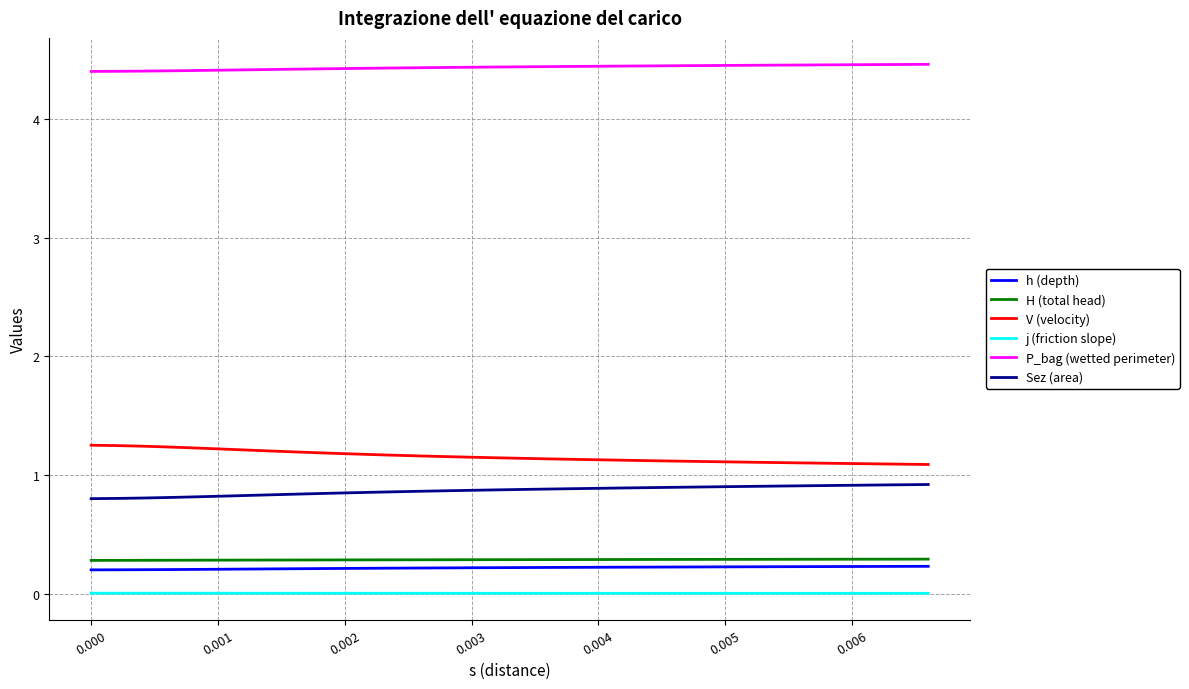

Which series has the largest total across all categories?

P_bag (wetted perimeter)